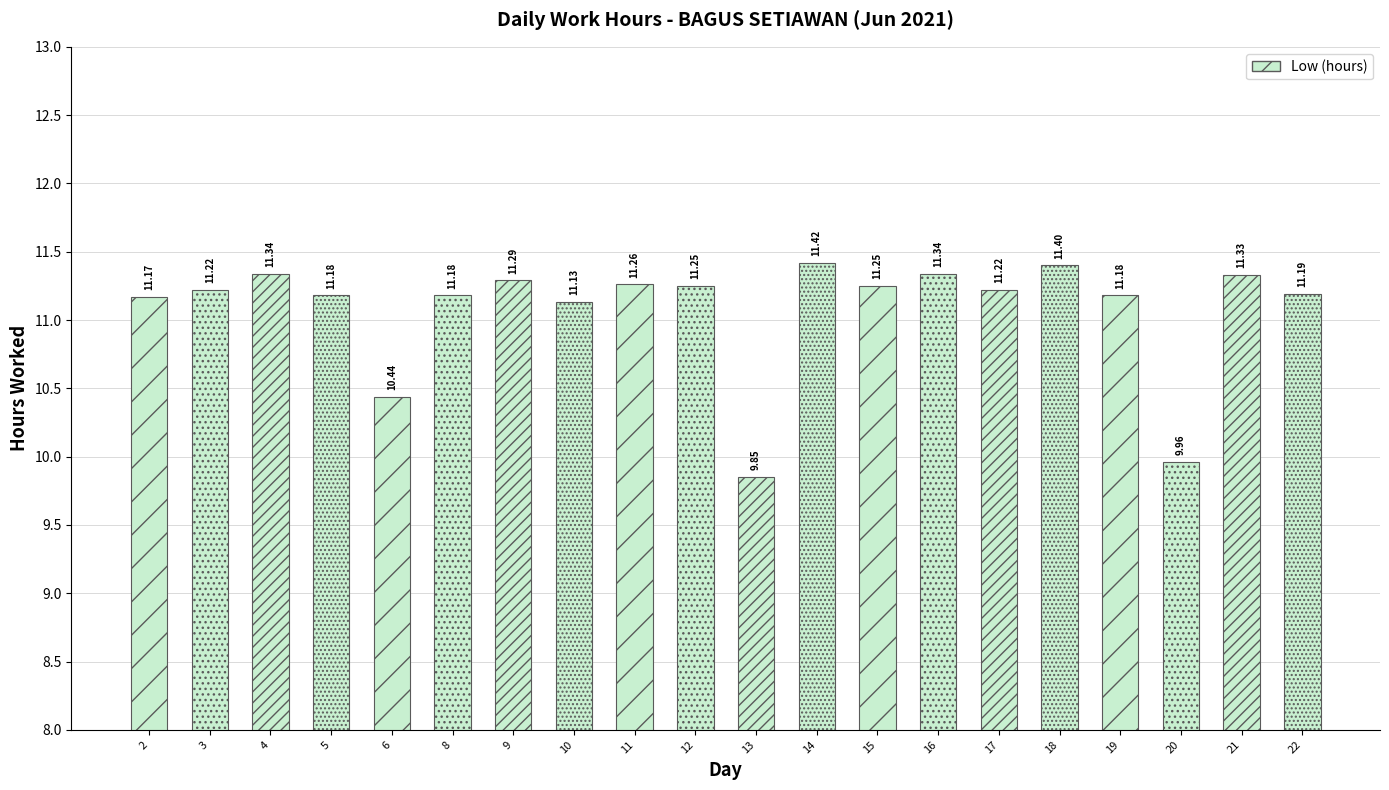

What is the average value?

11.1